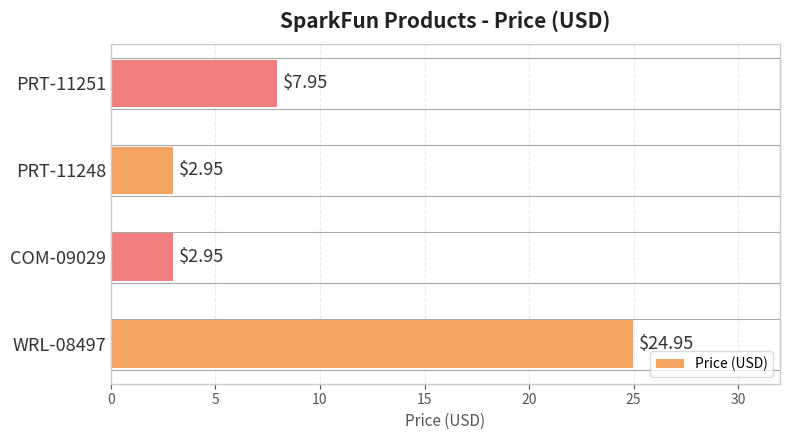

Between WRL-08497 and PRT-11251, which is larger?

WRL-08497